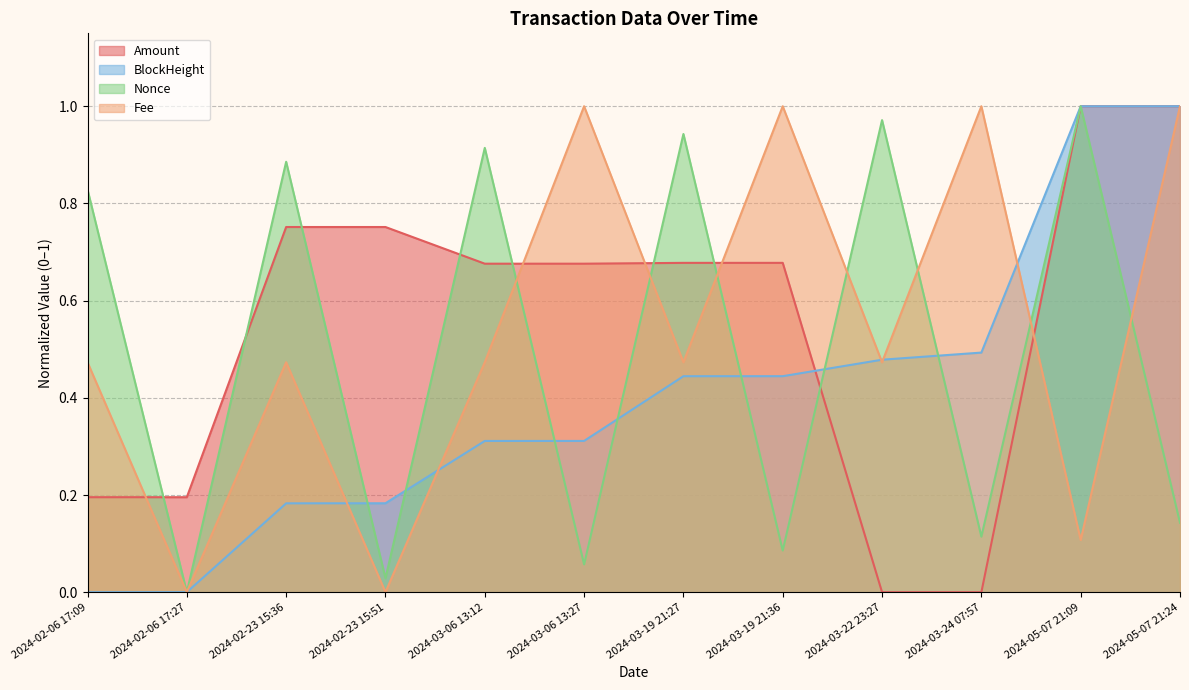

True or false: BlockHeight has more than 2 points higher than both neighbors.

False